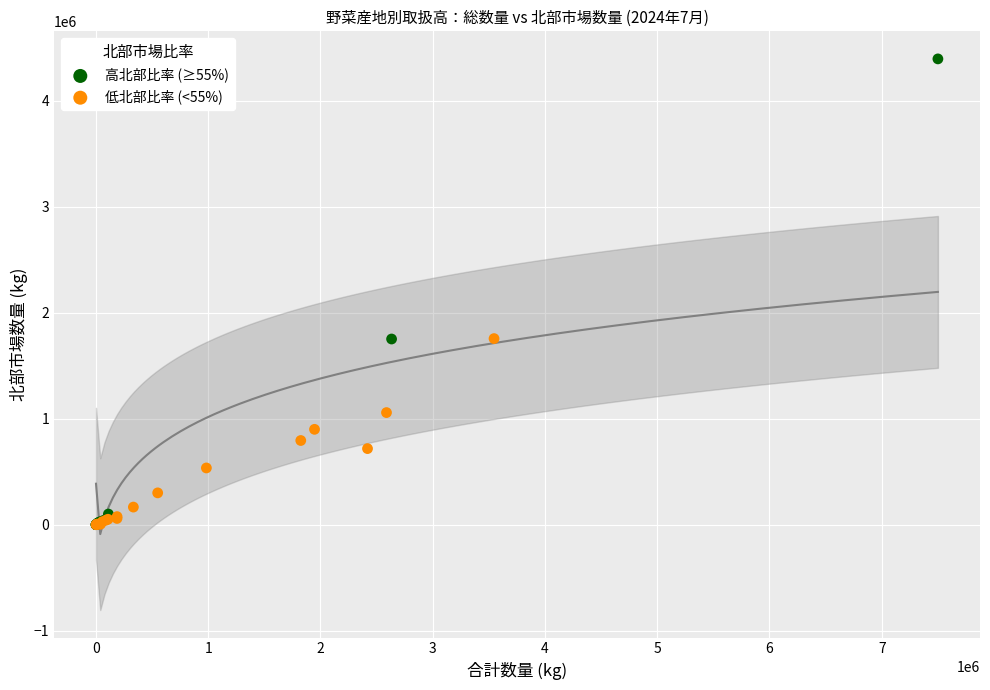

Which series reaches the maximum Y coordinate?

高北部比率 (≥55%)